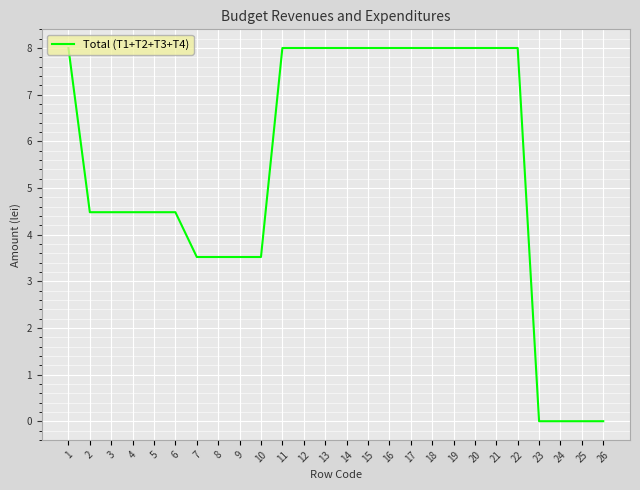

True or false: the data shows 8.0 at 17.

True